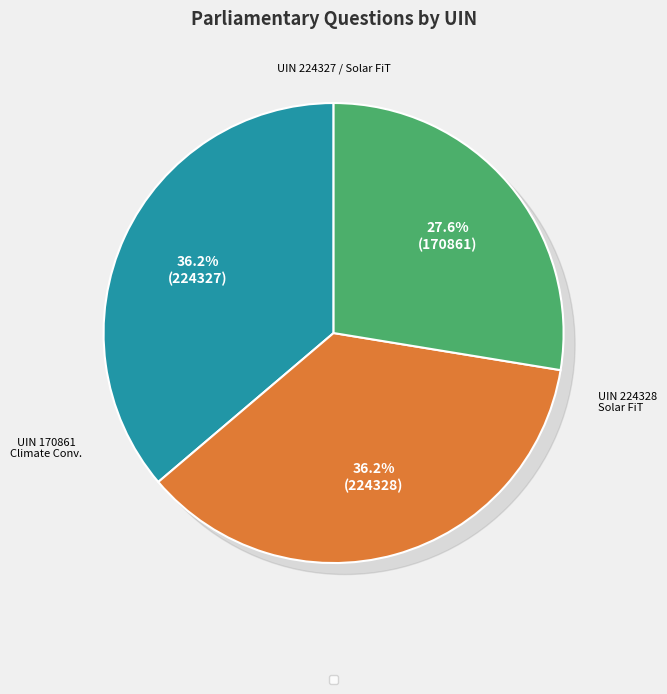

Count the number of slices in the pie.

3